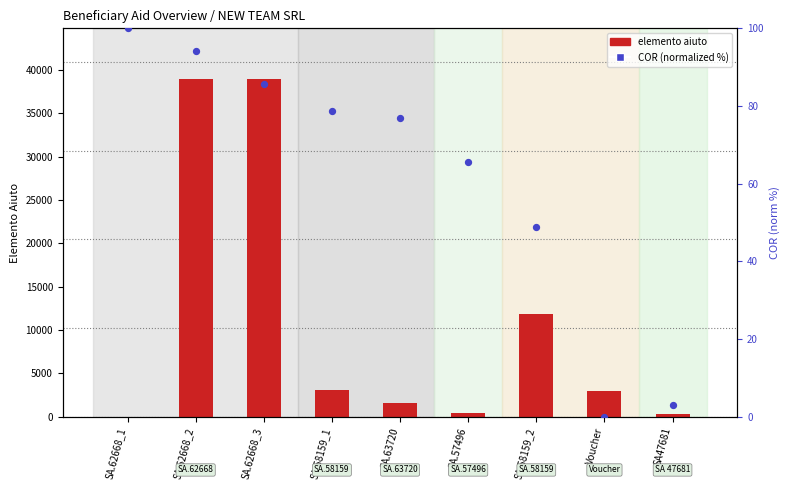

Is the value of elemento aiuto at SA.58159_1 greater than the value of COR (norm %) at SA.62668_1?

Yes